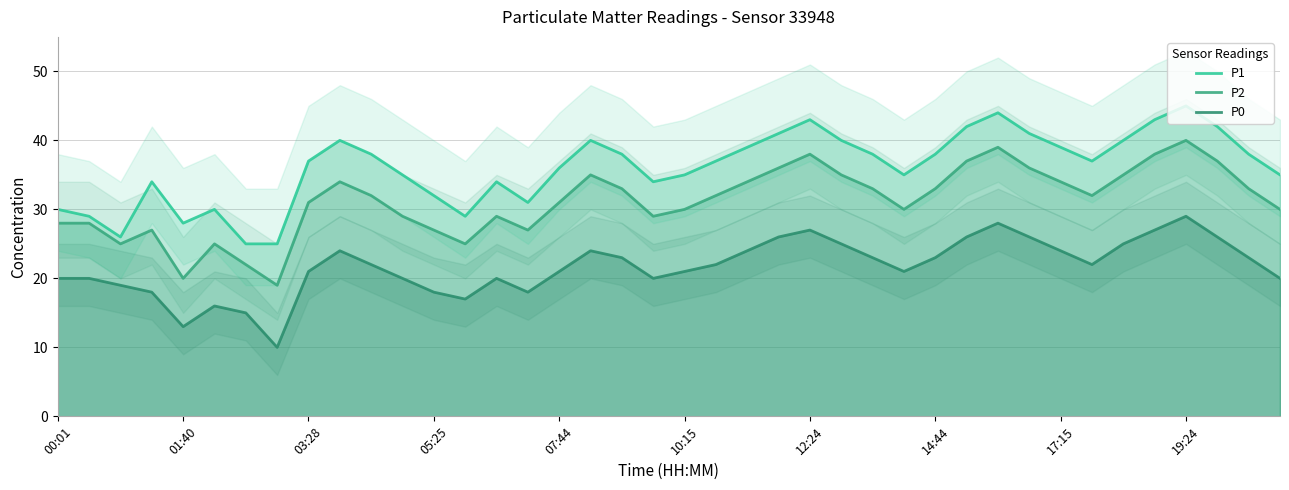

How many values in the P1 series exceed 37?

19